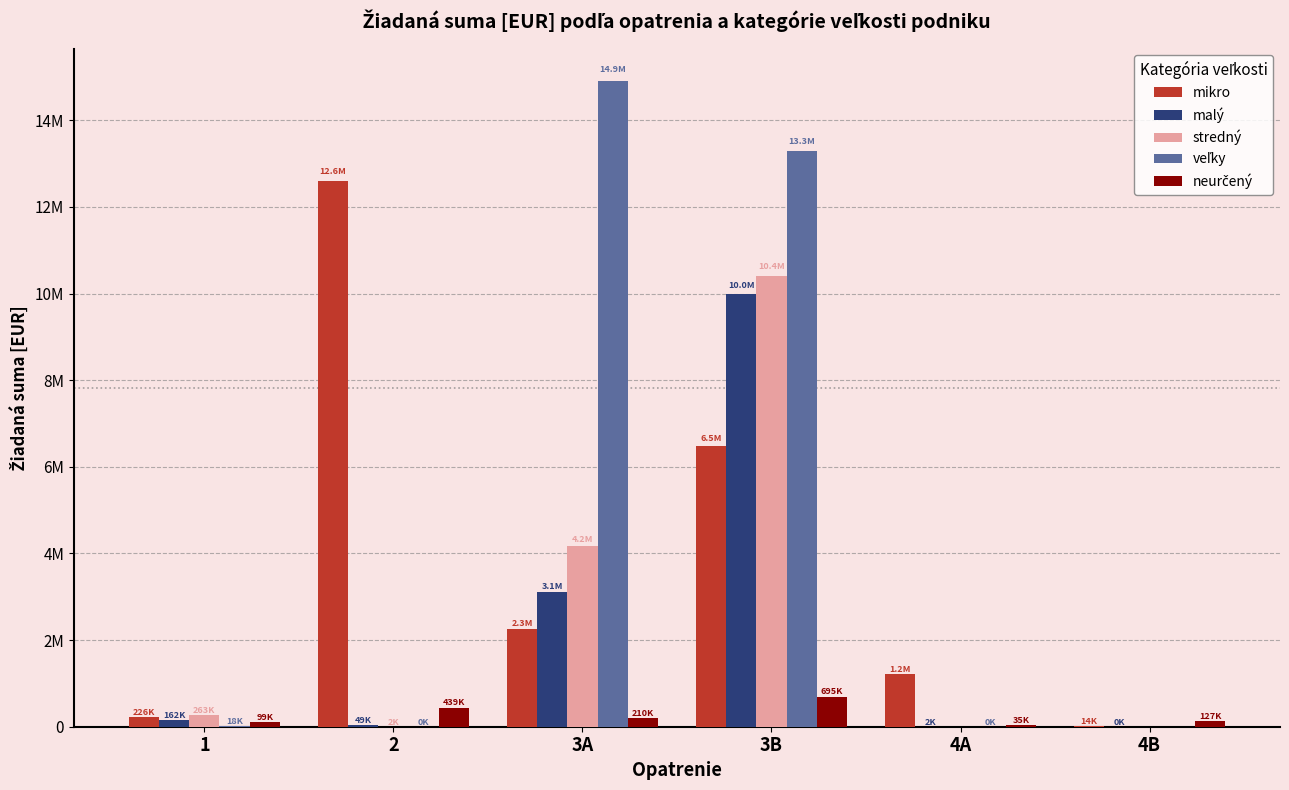

Reading left to right, extract all data points from this chart.

mikro: 226361.1	12587554.2	2260561.4	6491274.5	1214970.0	14280.0
malý: 162253.5	49860.0	3110562.4	9983745.3	2940.0	420.0
stredný: 263178.1	2280.0	4165622.5	10408127.4	0.0	0.0
veľky: 18944.2	420.0	14910654.4	13283618.1	210.0	0.0
neurčený: 99607.8	439980.0	210018.3	695033.2	35190.0	127890.0